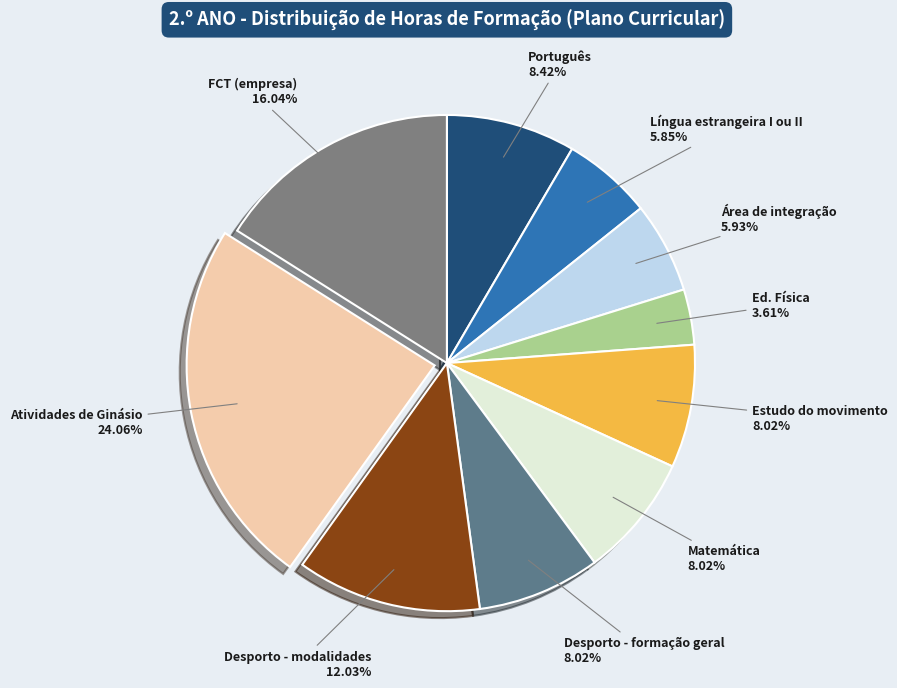

How many slices are in this pie chart?

10